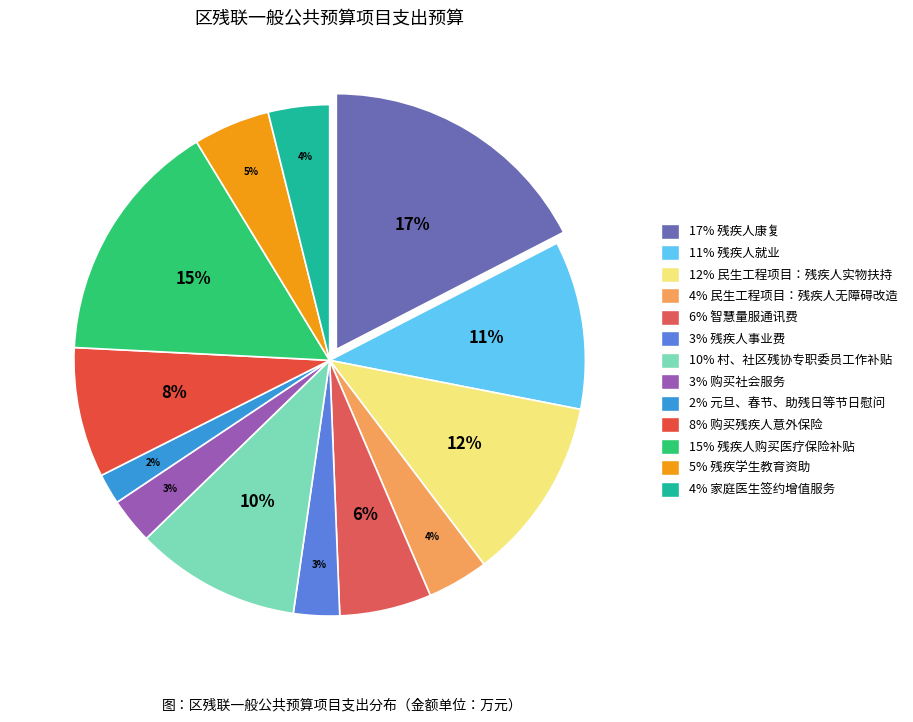

How many segments does this pie chart have?

13